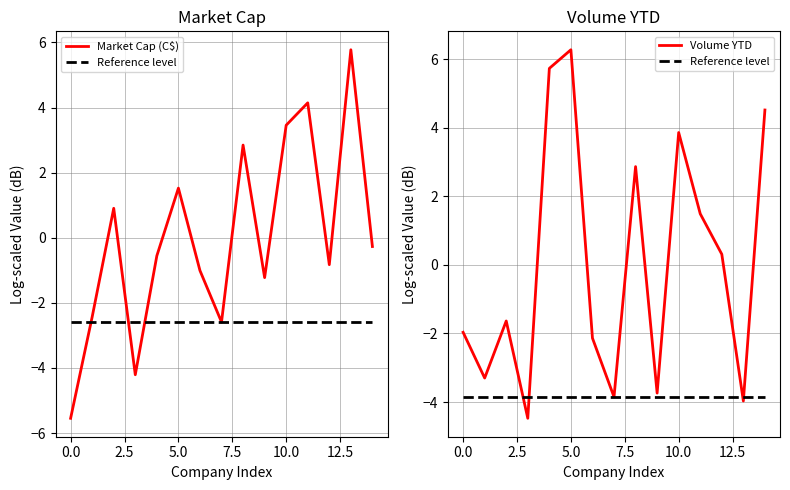

How many categories are shown in the chart?

15